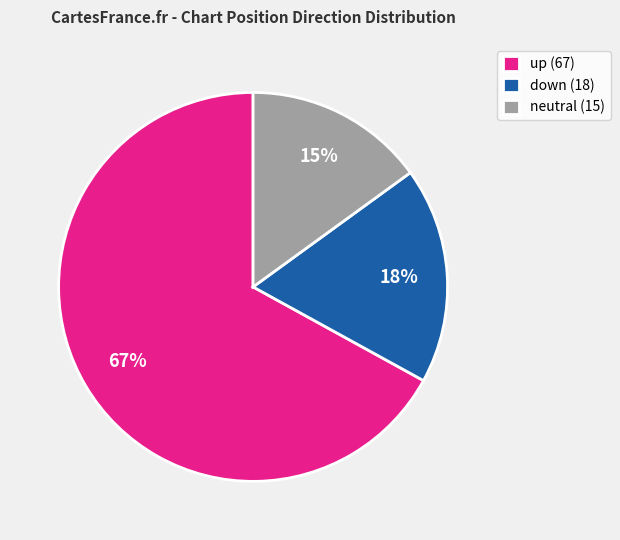

To the nearest percent, what is the difference between the largest and smallest slice percentages?

52%